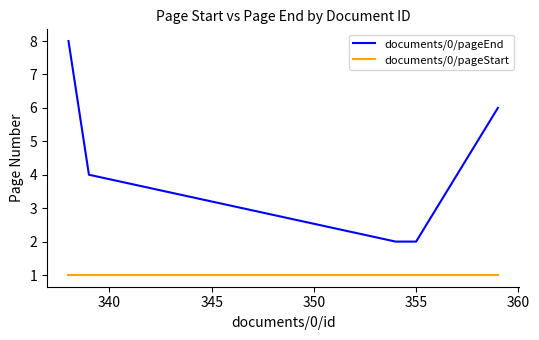

List the series in order of their overall mean, highest first.

documents/0/pageEnd, documents/0/pageStart